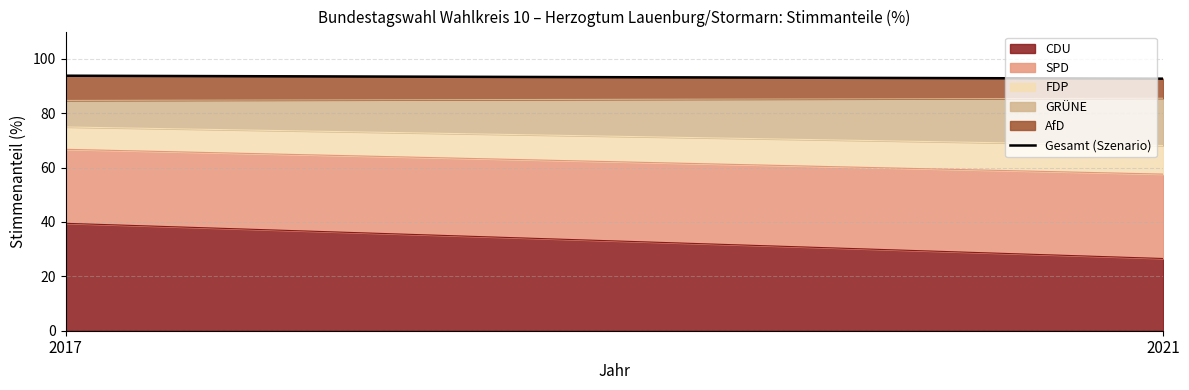

What is the sum of the values at 2021 and 2017?

186.4